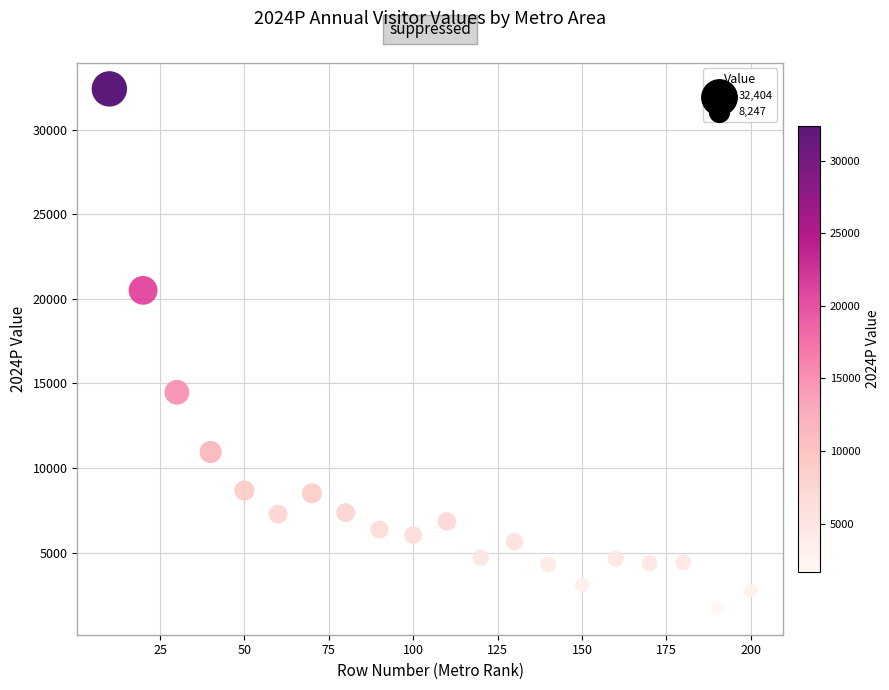

What is the range of X values (max minus min)?

190.0